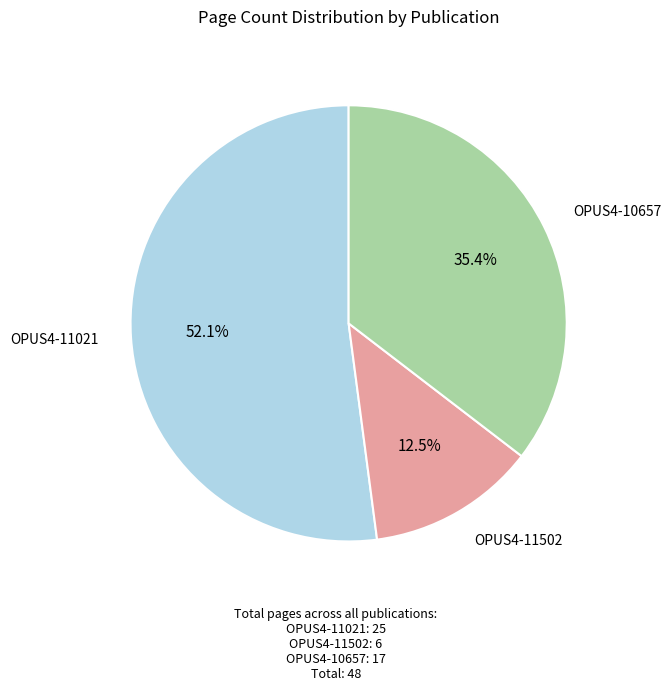

To the nearest percent, what is the difference between the largest and smallest slice percentages?

40%